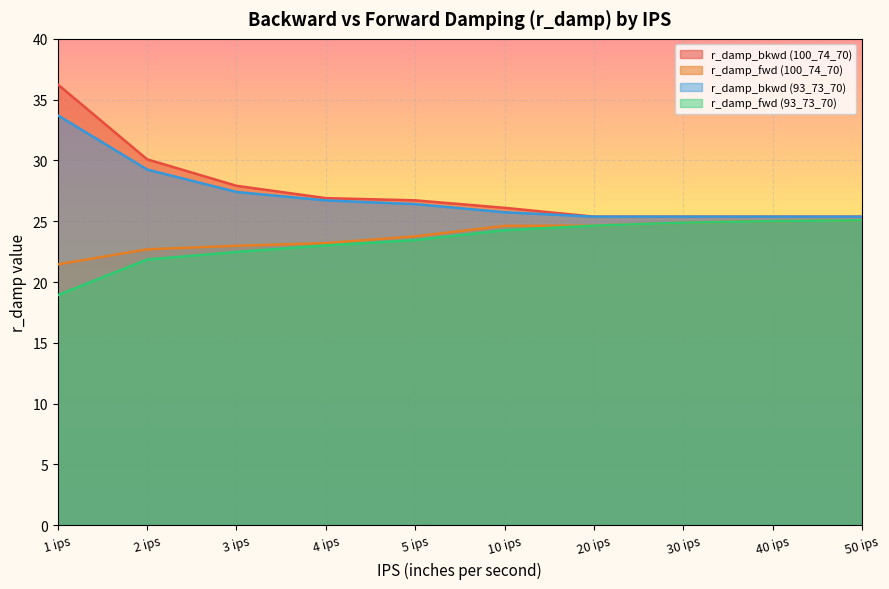

What is the spread (max minus min) of values at 2 ips?

8.2